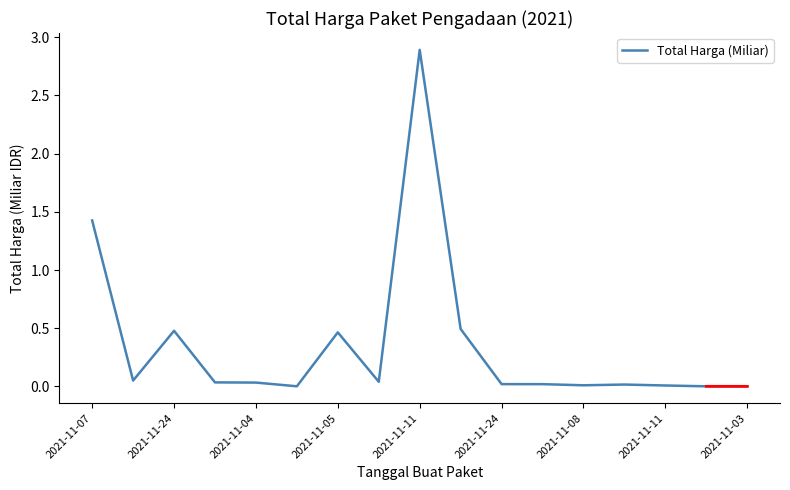

True or false: the data has more than 1 interior local peaks.

True